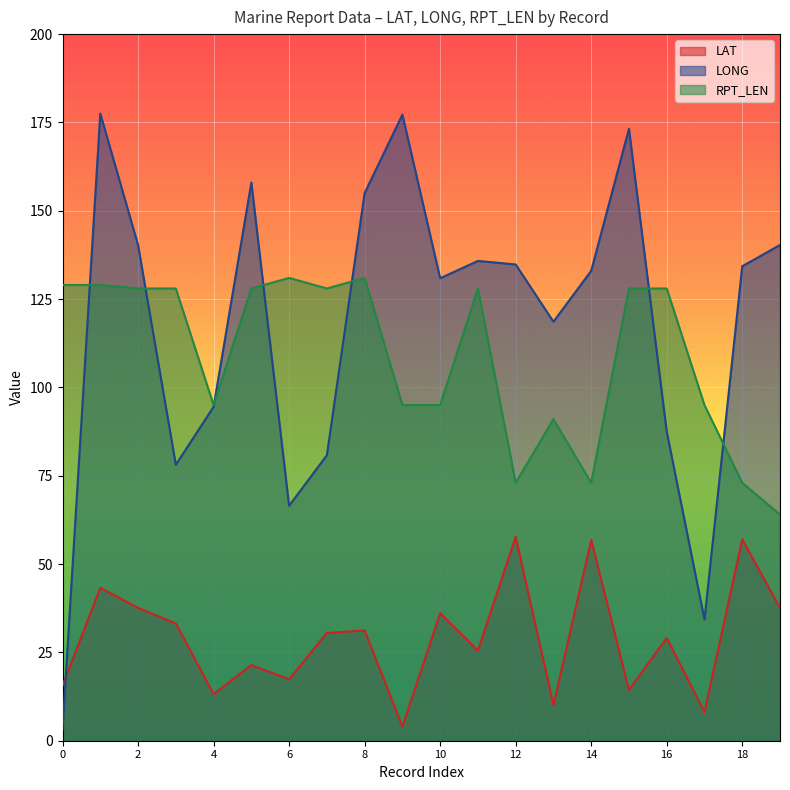

Is it true that LONG equals 179.2 at 13?

False